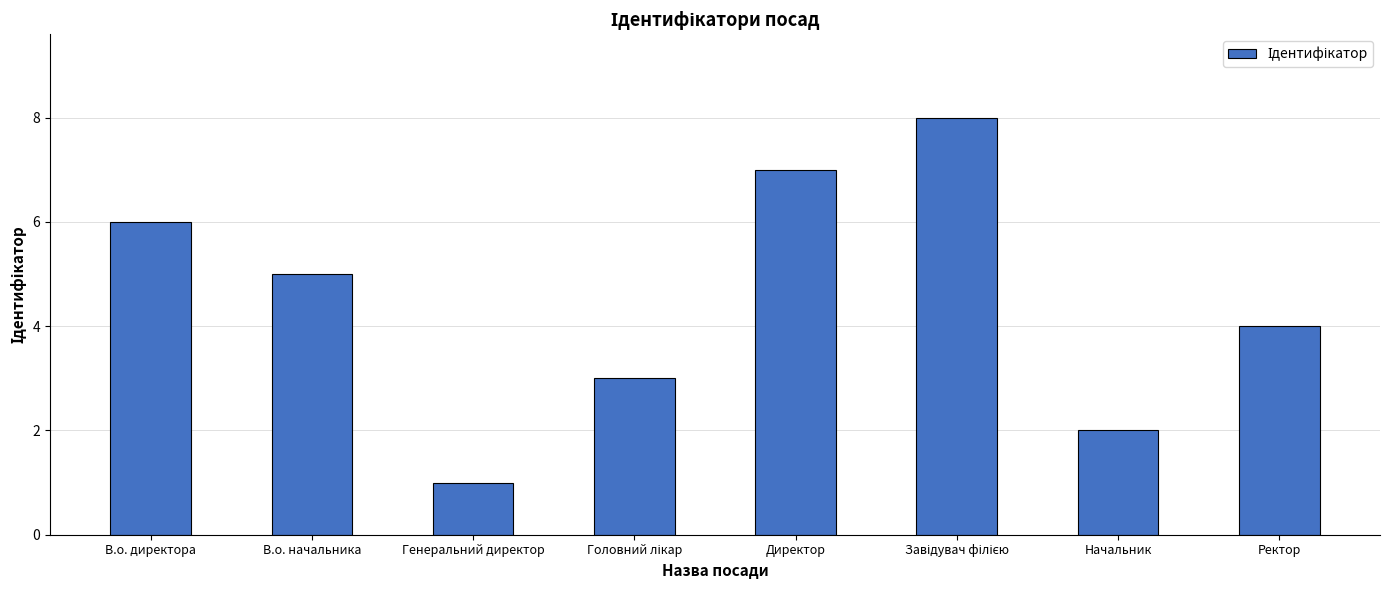

What is the greatest value displayed?

8